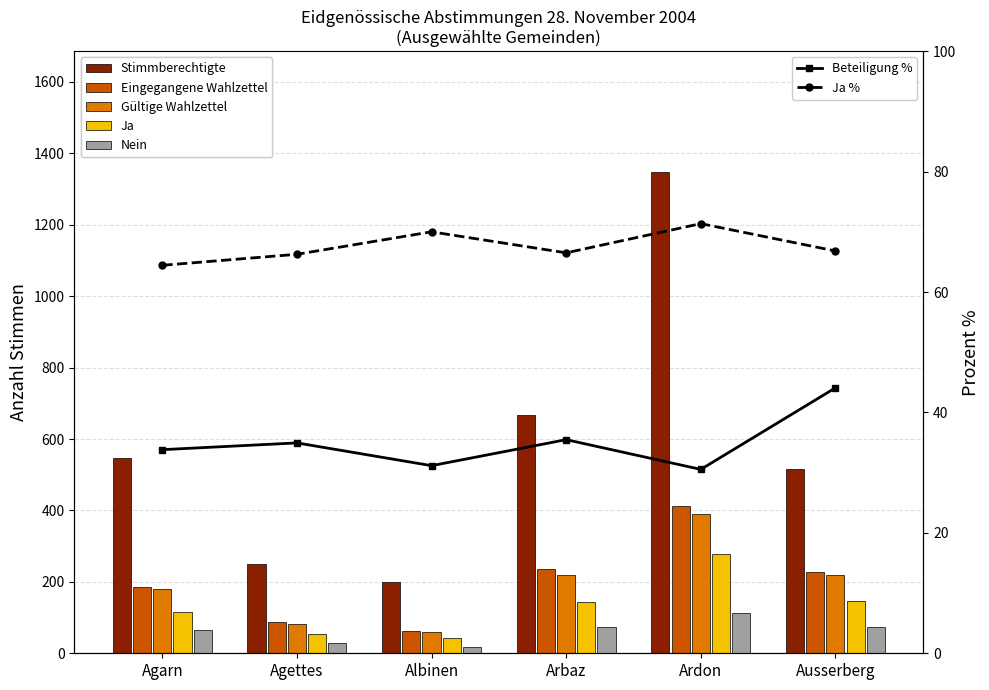

What is the difference between the Eingegangene Wahlzettel values at Agarn and Agettes?

98